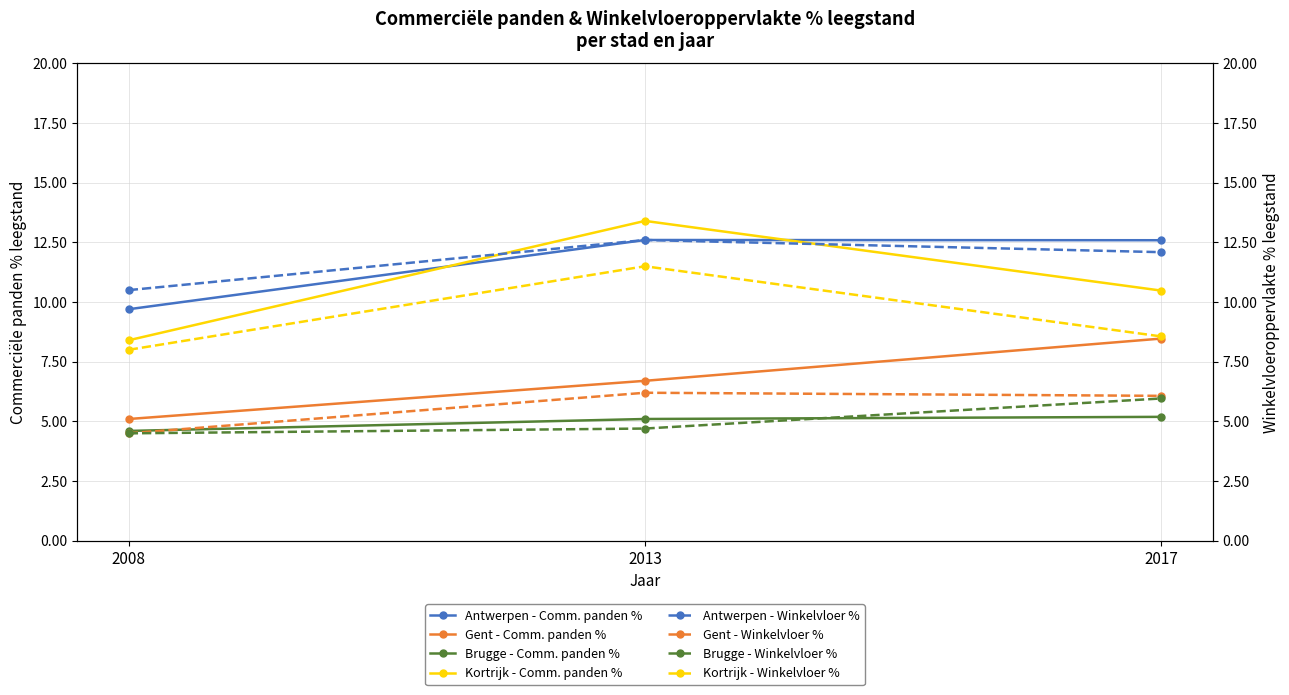

What is the value of the Antwerpen - Comm. panden % point at the 2nd from the left?

12.6